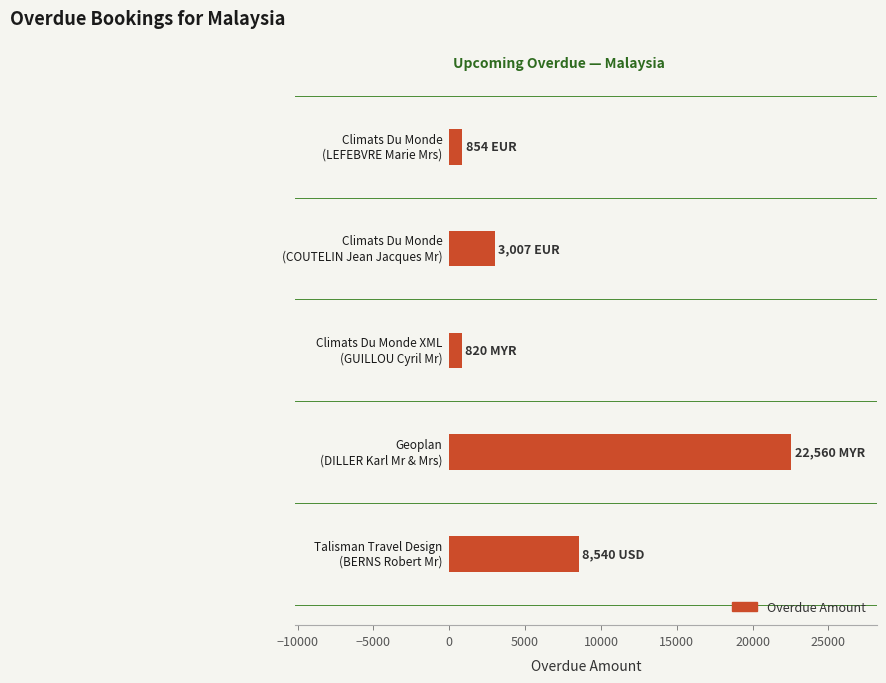

What is the maximum value shown in the chart?

22560